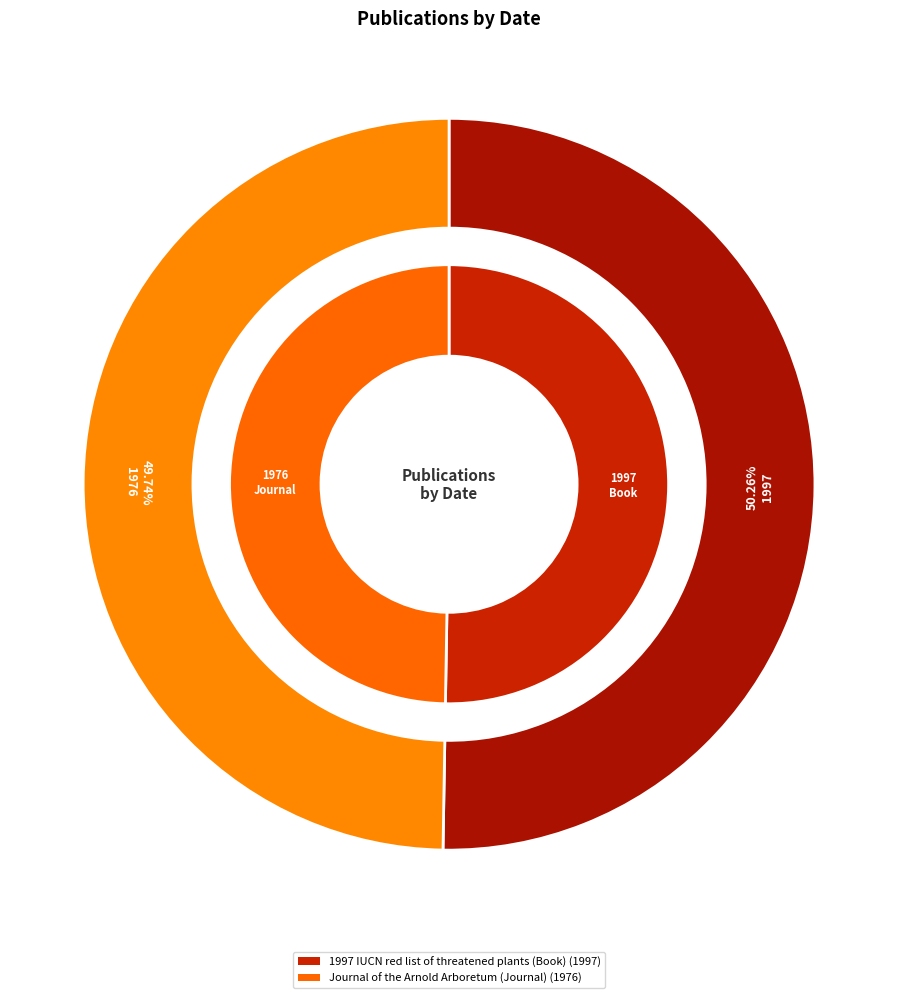

Rank the categories by value from highest to lowest.

1997 IUCN red list of threatened plants (Book), Journal of the Arnold Arboretum (Journal)